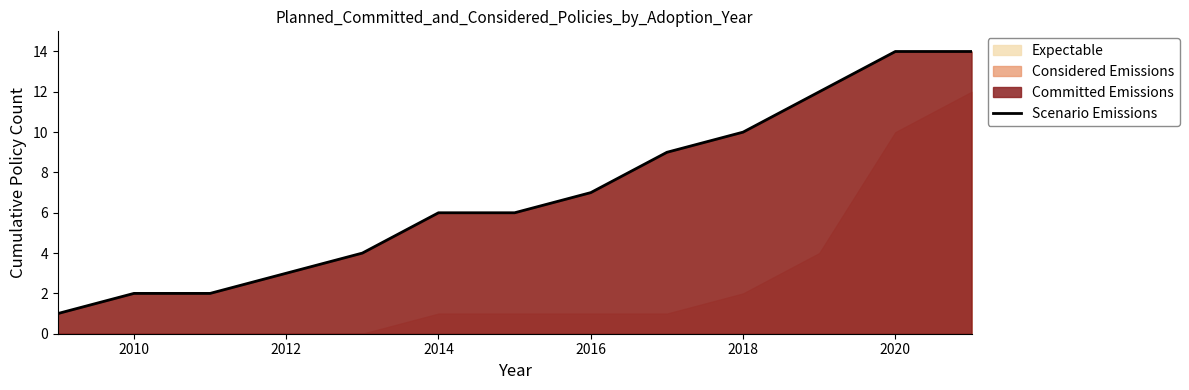

Is it true that Scenario Emissions equals 3 at 2010?

False